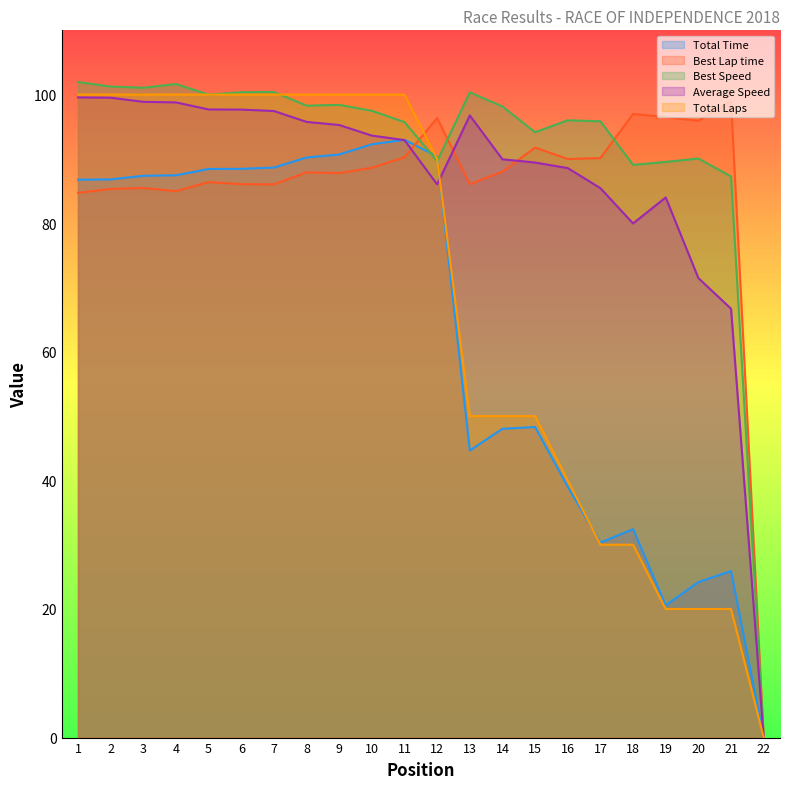

List the labels in order of Total Time value, smallest first.

22, 19, 20, 21, 17, 18, 16, 13, 14, 15, 1, 2, 3, 4, 5, 6, 7, 8, 12, 9, 10, 11